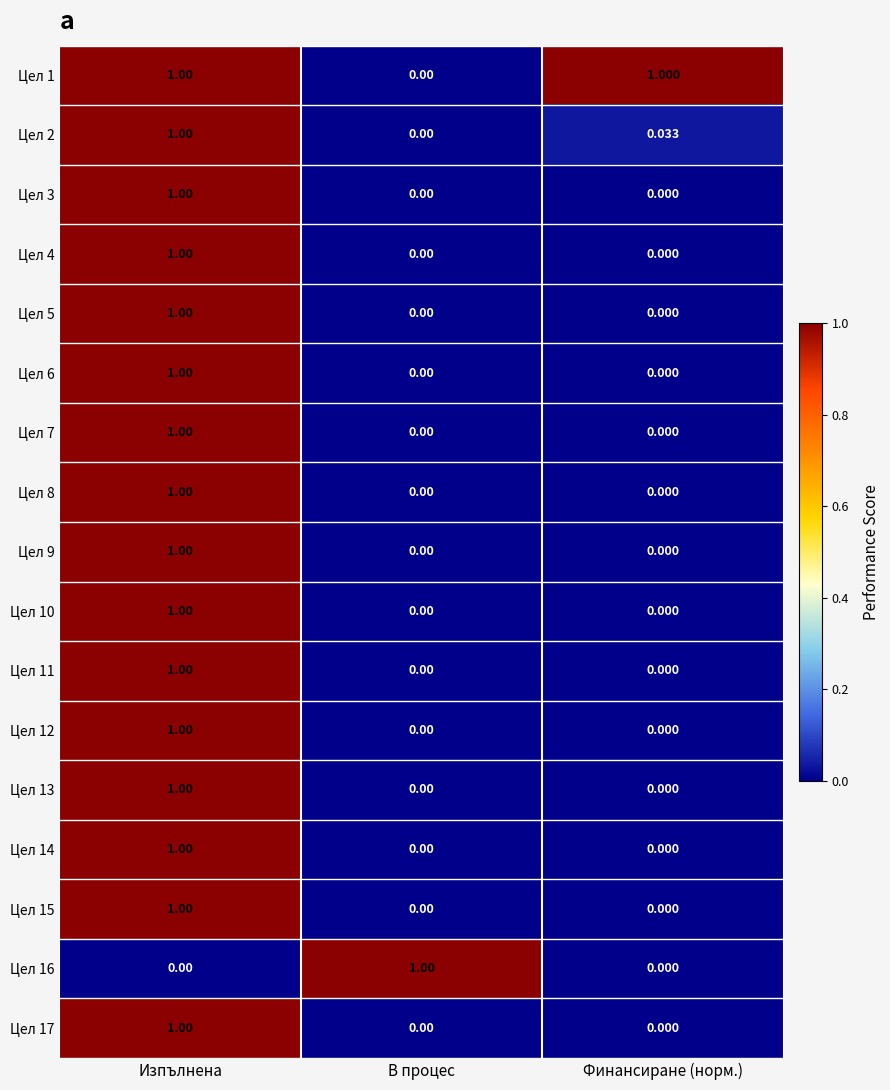

Which category has the highest value in the Цел 12 series?

Изпълнена